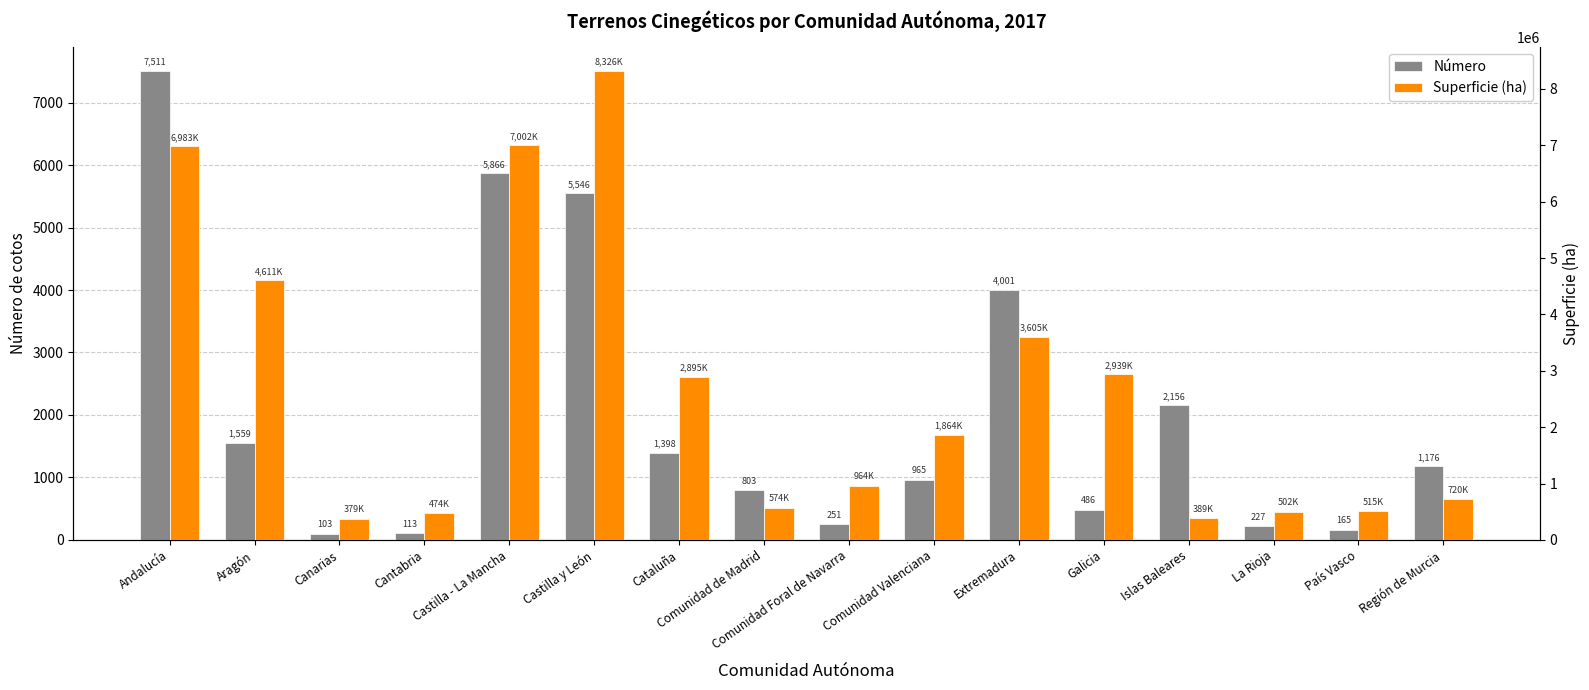

Which category has the lowest value in the Superficie (ha) series?

Canarias